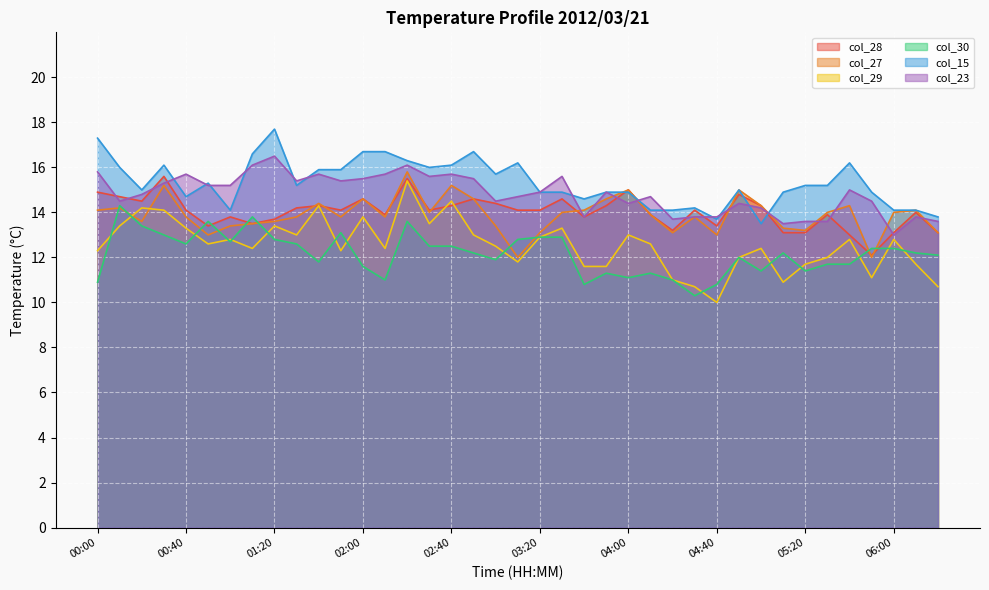

The value of col_28 at 04:30 is 14.1. True or false?

True